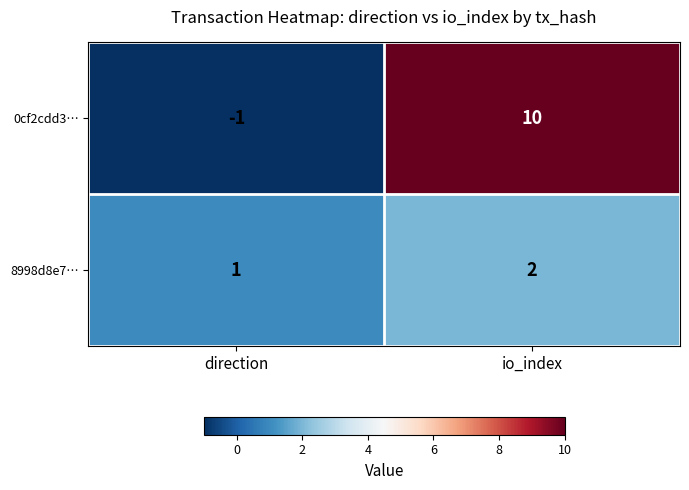

What is the greatest value displayed?

10